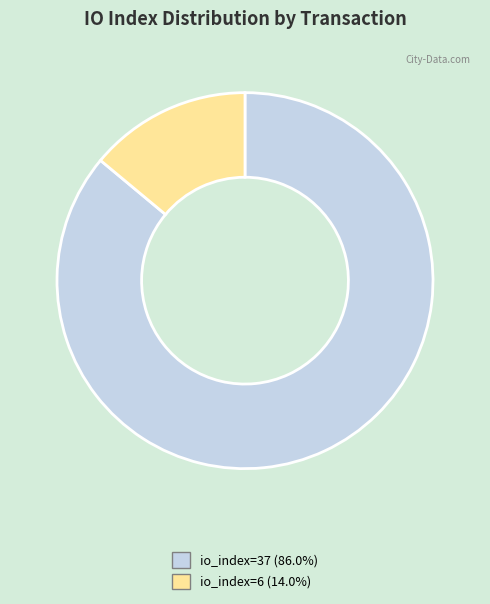

Does any single category account for the majority?

Yes